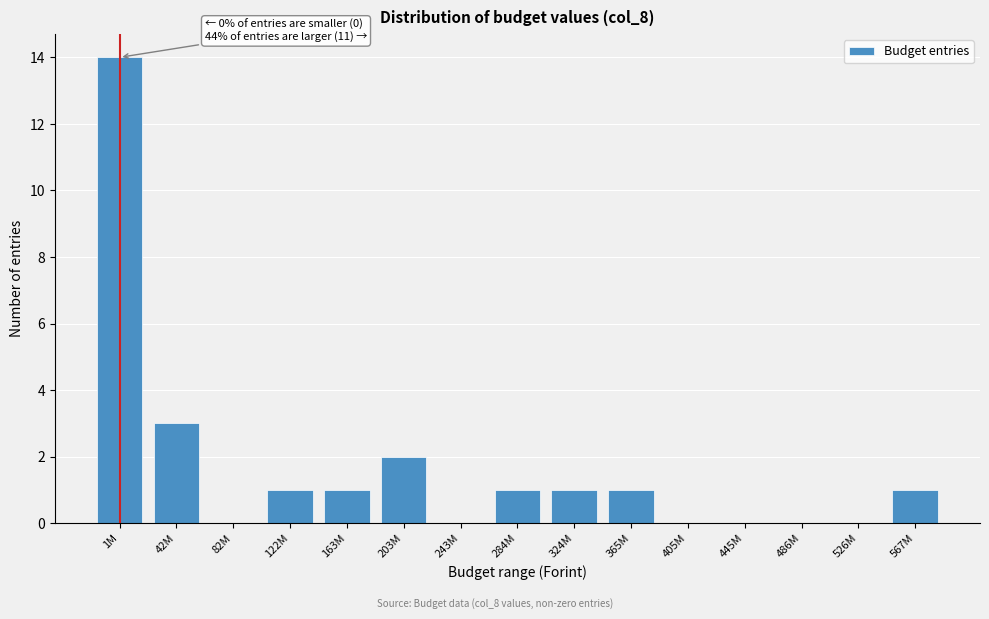

Reading left to right, transcribe all the data shown in this chart.

1M=14	42M=3	82M=0	122M=1	163M=1	203M=2	243M=0	284M=1	324M=1	365M=1	405M=0	445M=0	486M=0	526M=0	567M=1